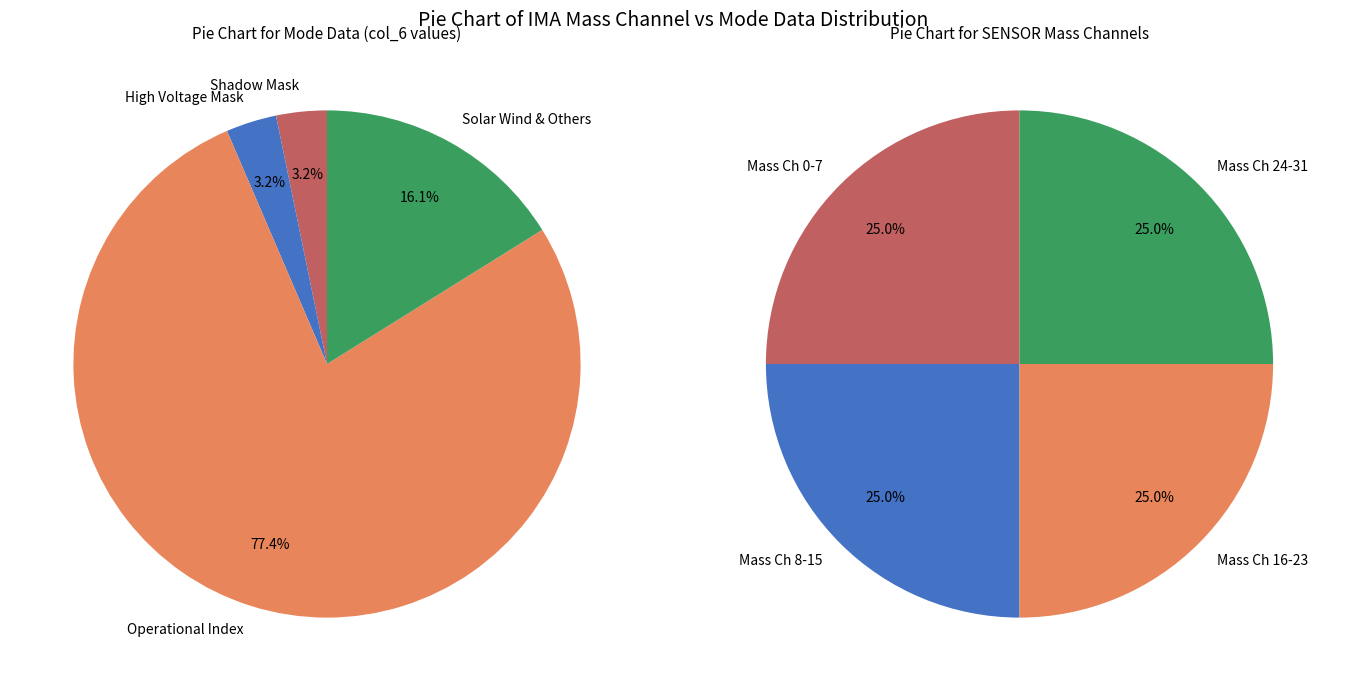

Combined, do Mass Channel 6 and Mass Channel 7 account for over 50%?

No